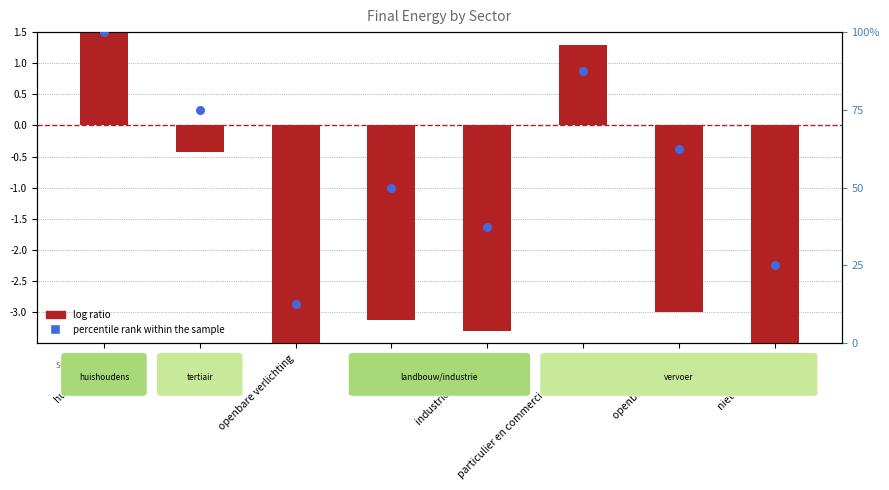

Which series reaches the maximum Y coordinate?

percentile rank within the sample